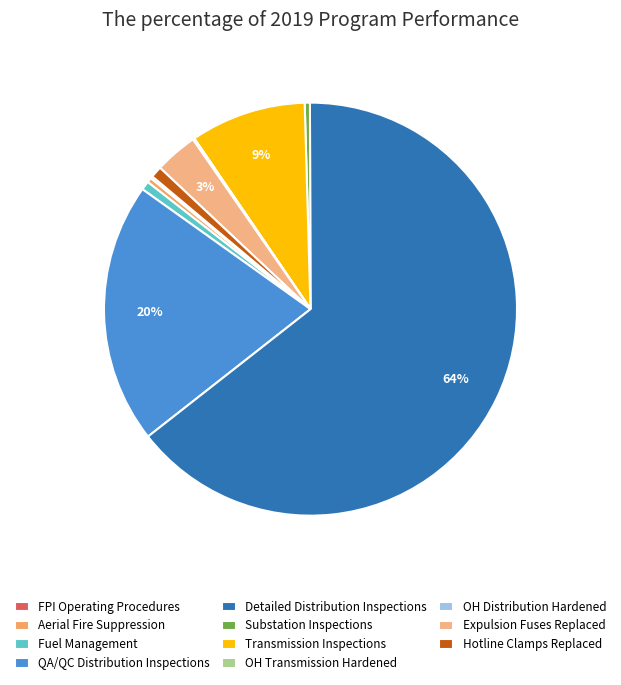

What percentage is the Hotline Clamps Replaced slice, to the nearest percent?

1%